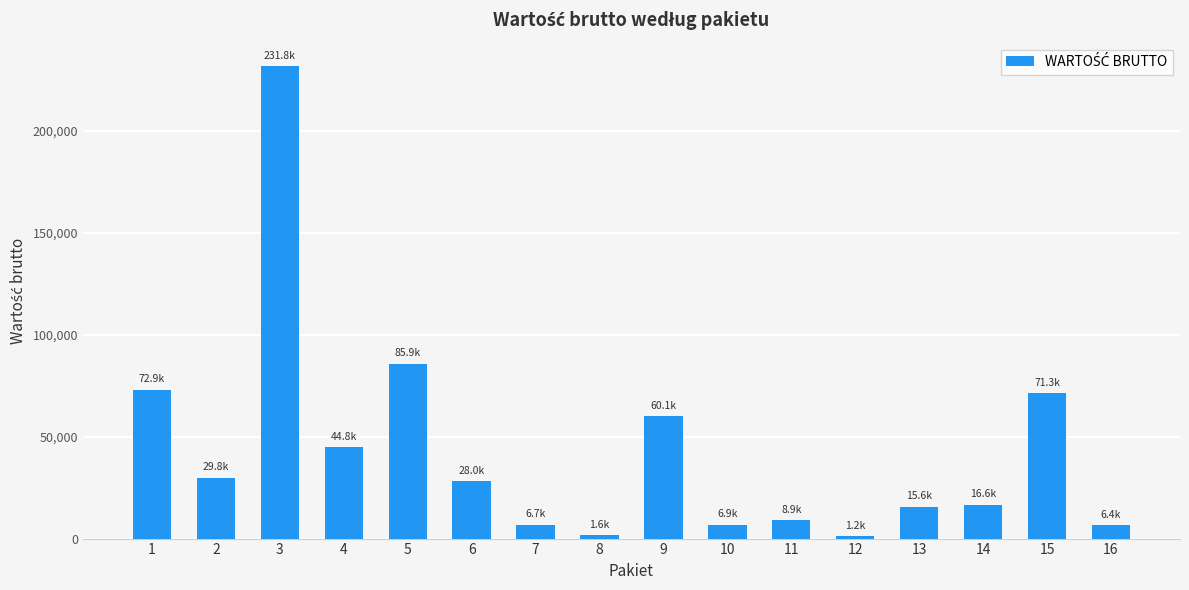

What is the maximum value shown in the chart?

231757.2